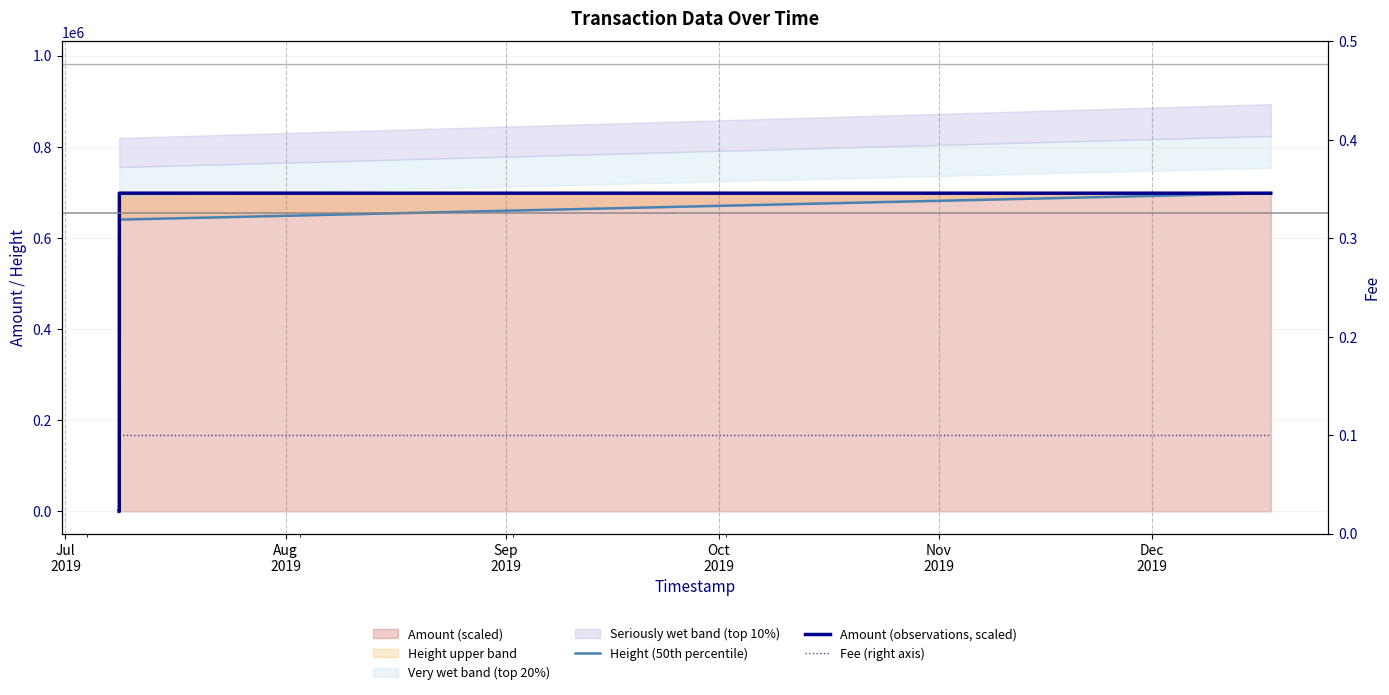

Which series has the largest range (max minus min)?

Amount (observations, scaled)